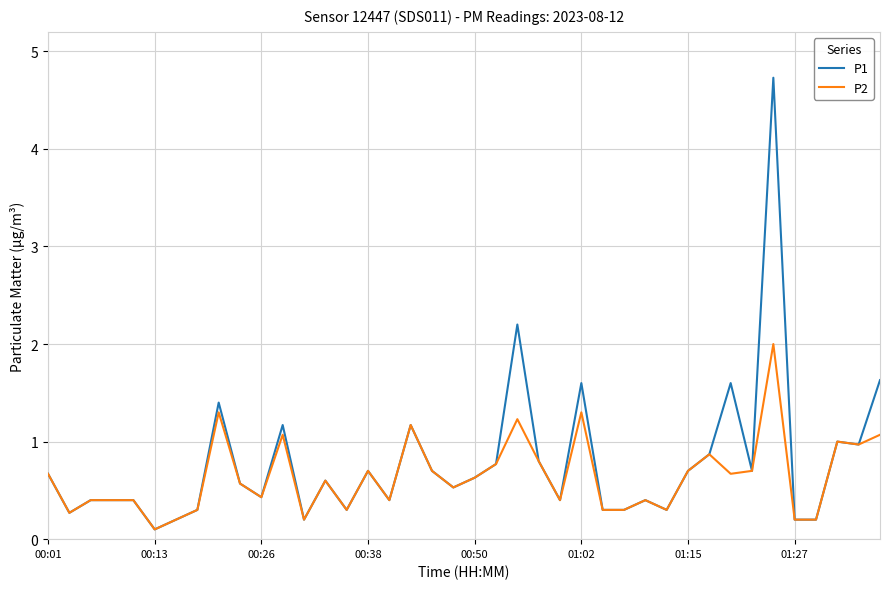

Count the number of data series in this chart.

2